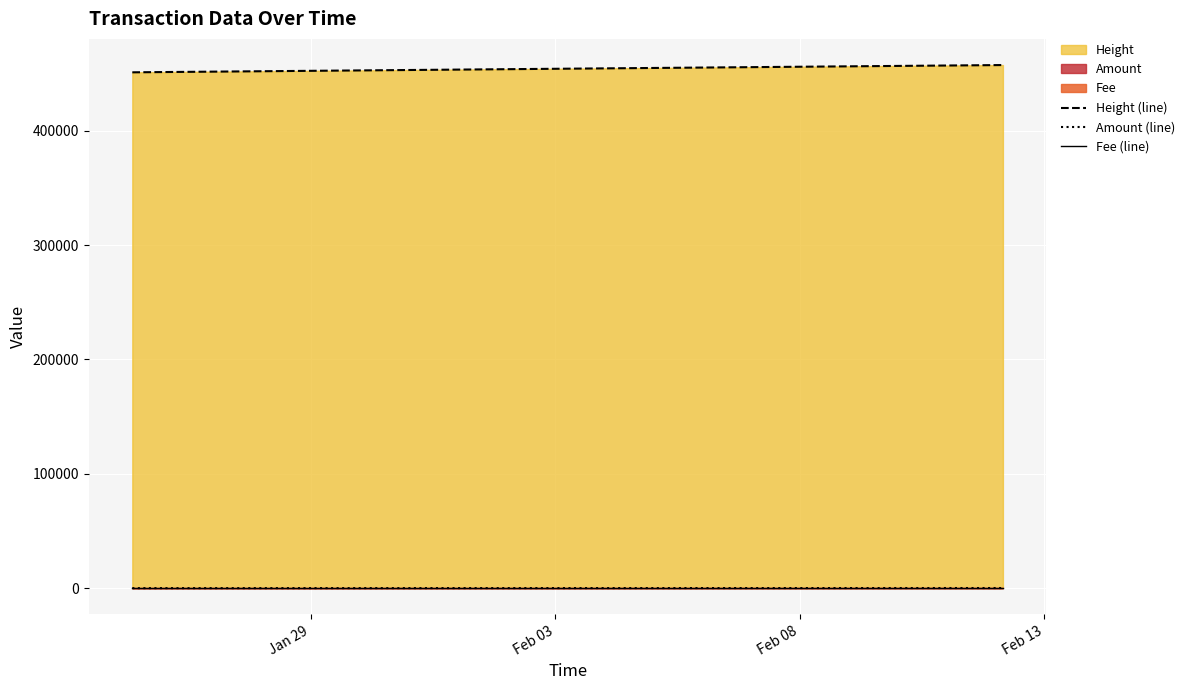

What is the maximum value for Height (line)?

457573.0